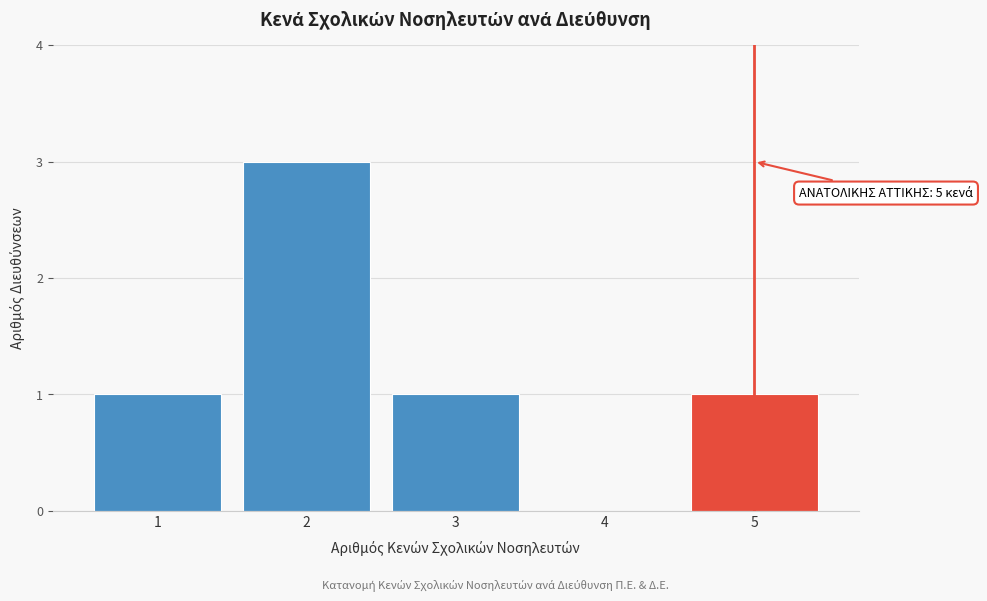

Reading right to left, extract all data points from this chart.

5=1	4=0	3=1	2=3	1=1